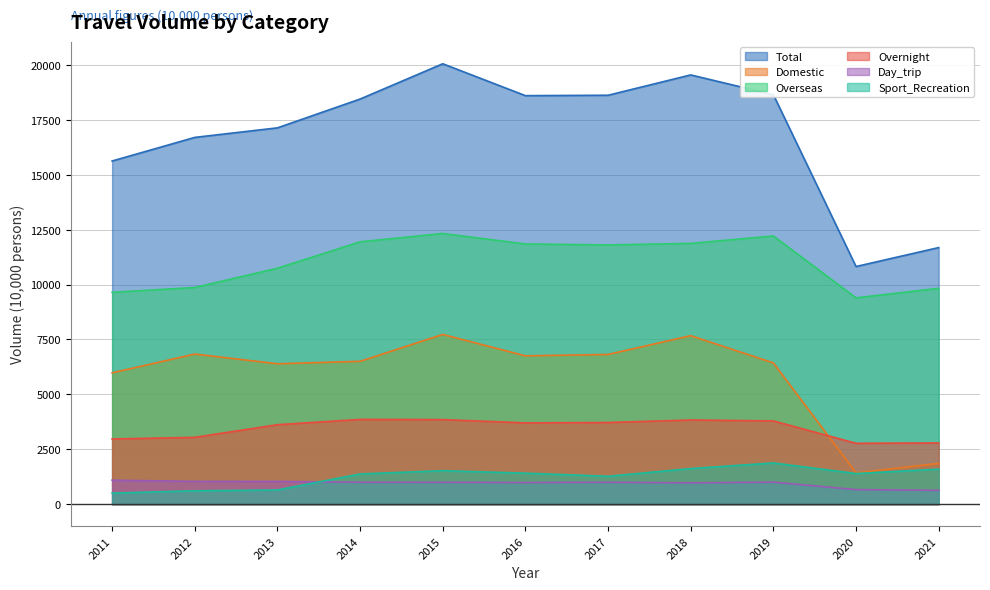

The value of Total at 2013 is 10602. True or false?

False